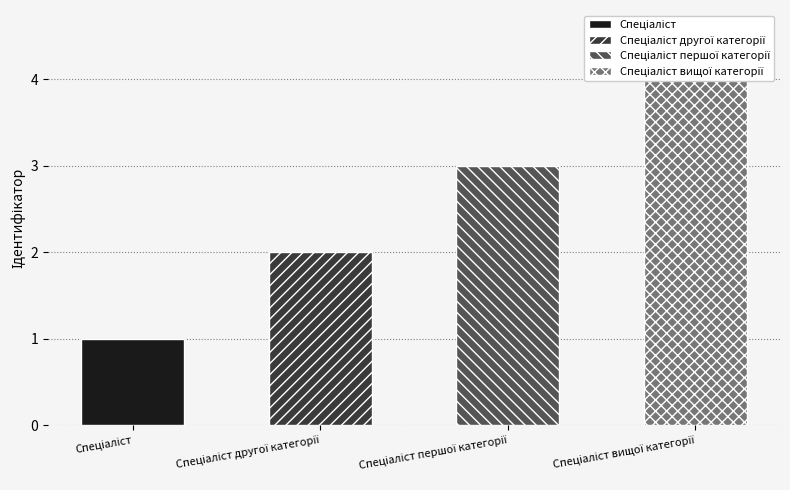

The chart shows a value of 5 at Спеціаліст першої категорії. True or false?

False